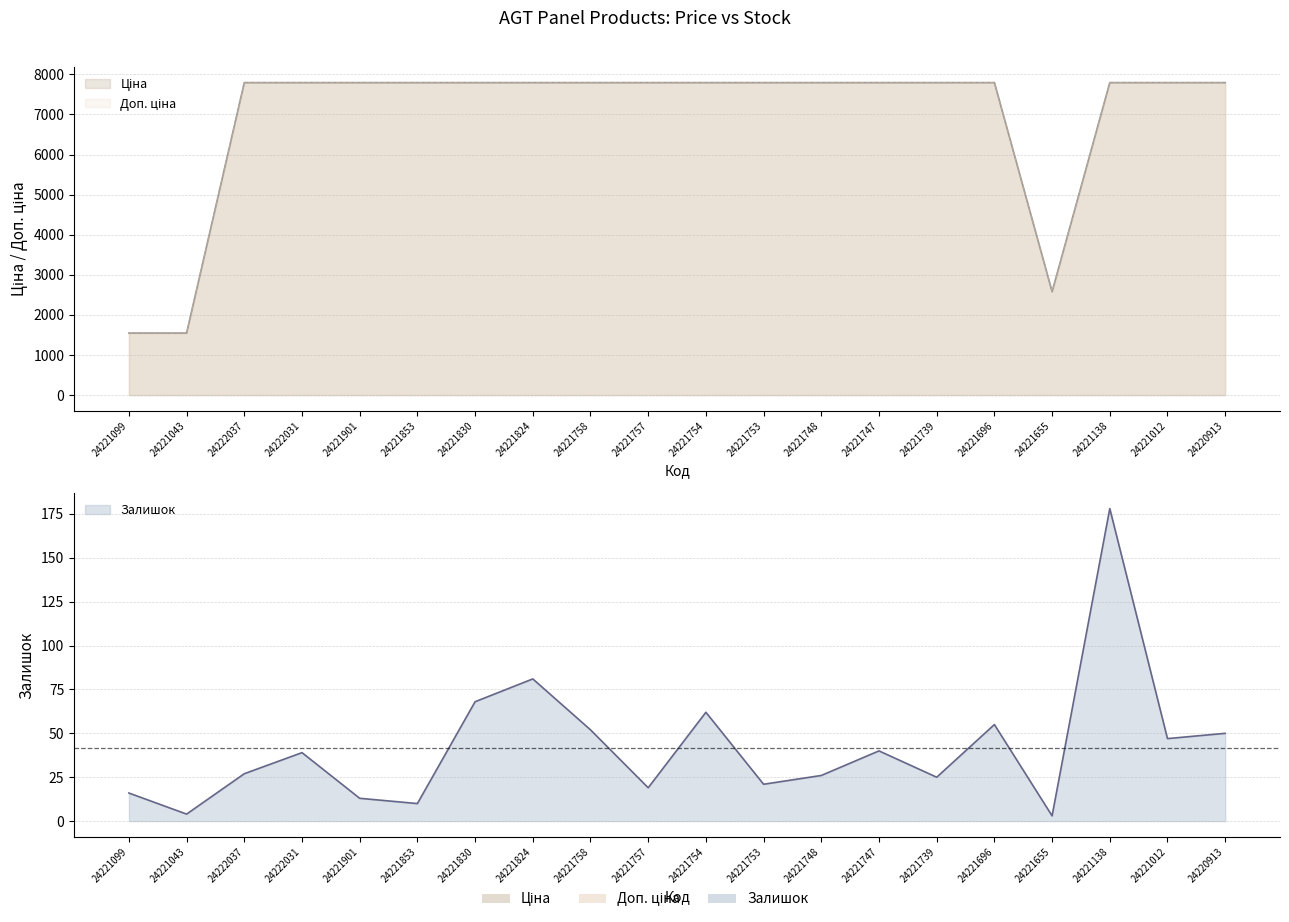

True or false: Залишок and Ціна intersect in this chart.

False